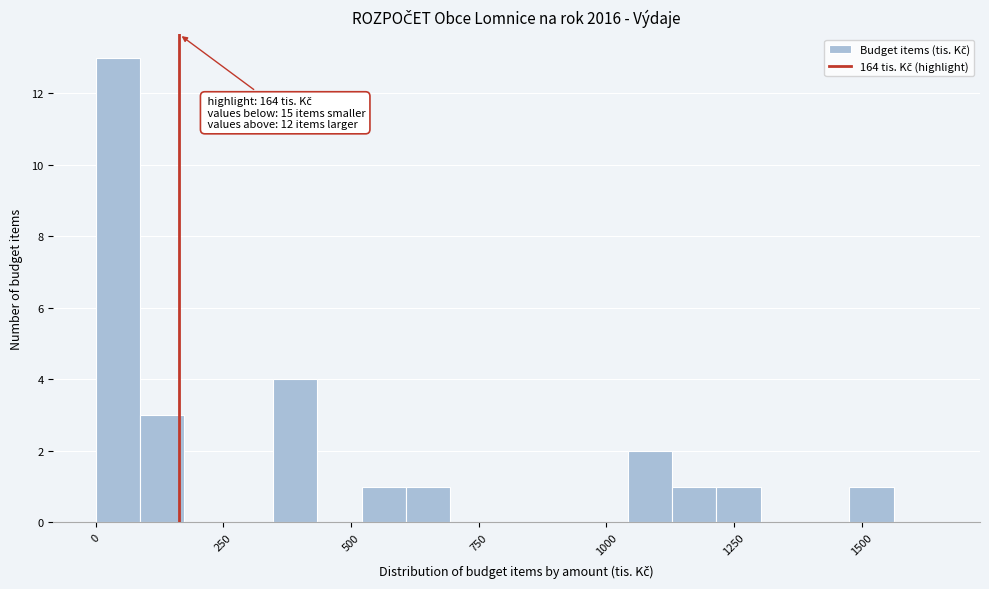

Around what value on the x-axis is the tallest bar? Give the approximate position of its centre, as read against the axis.

50